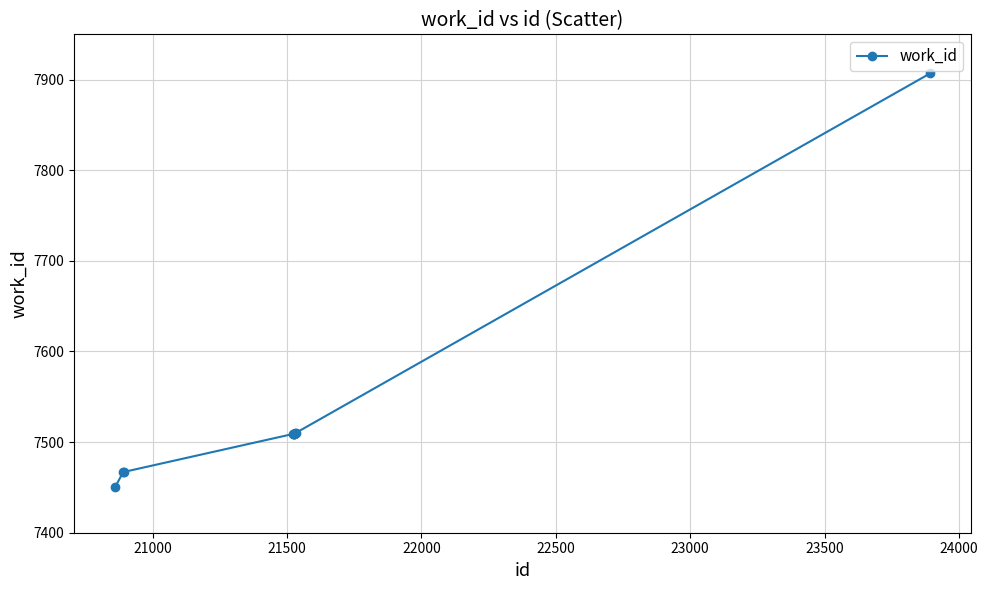

What is the difference between the maximum and minimum values?

457